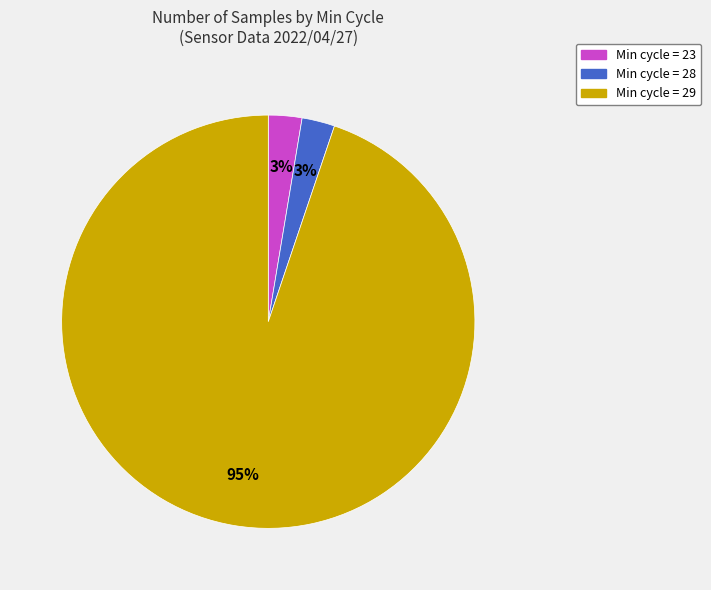

Is there any slice that represents more than half of the pie?

Yes